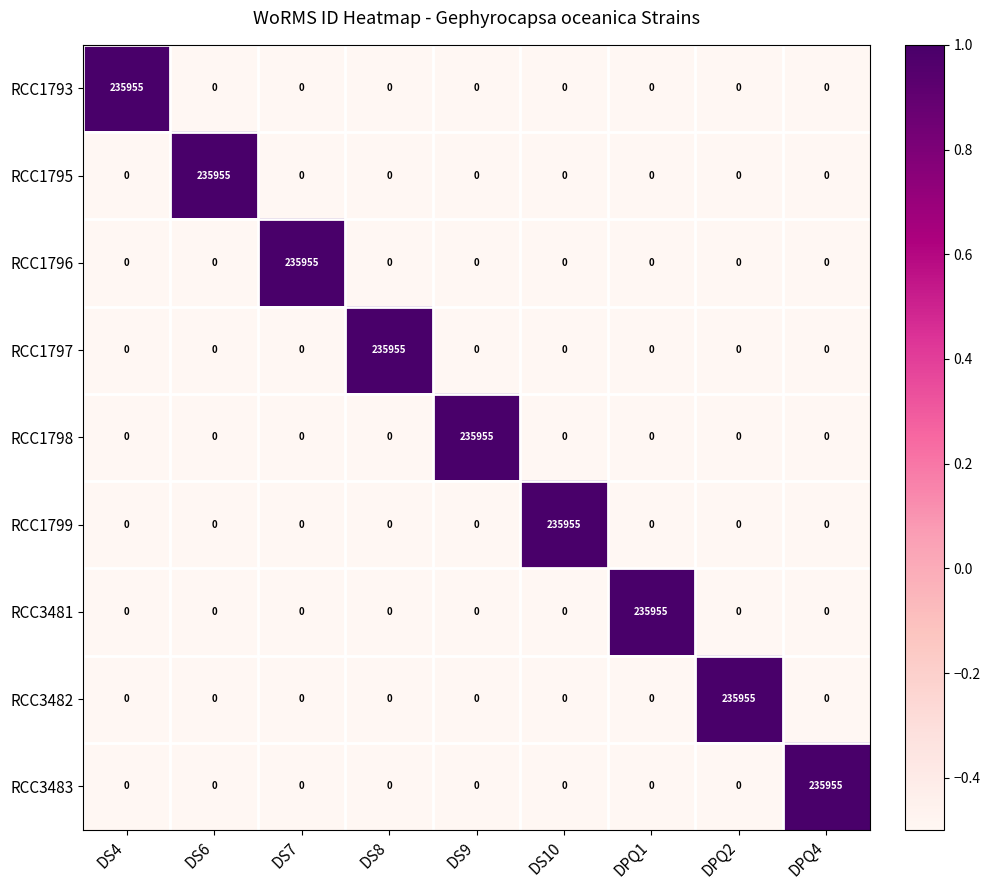

Which category has the highest value in the RCC1793 series?

DS4